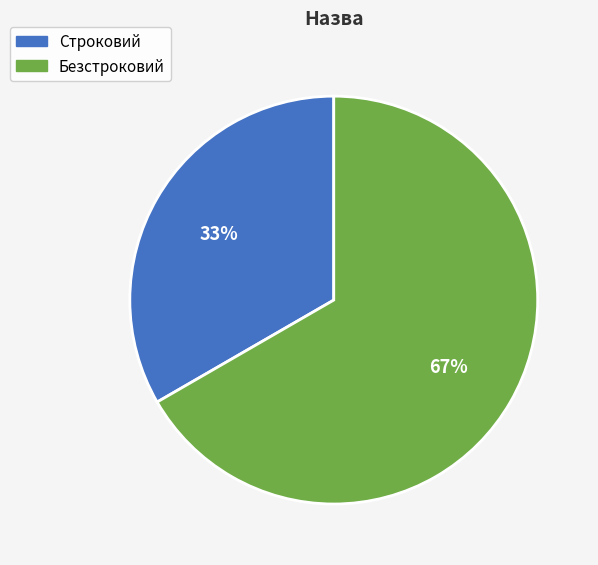

What percentage is the Строковий slice, to the nearest percent?

33%